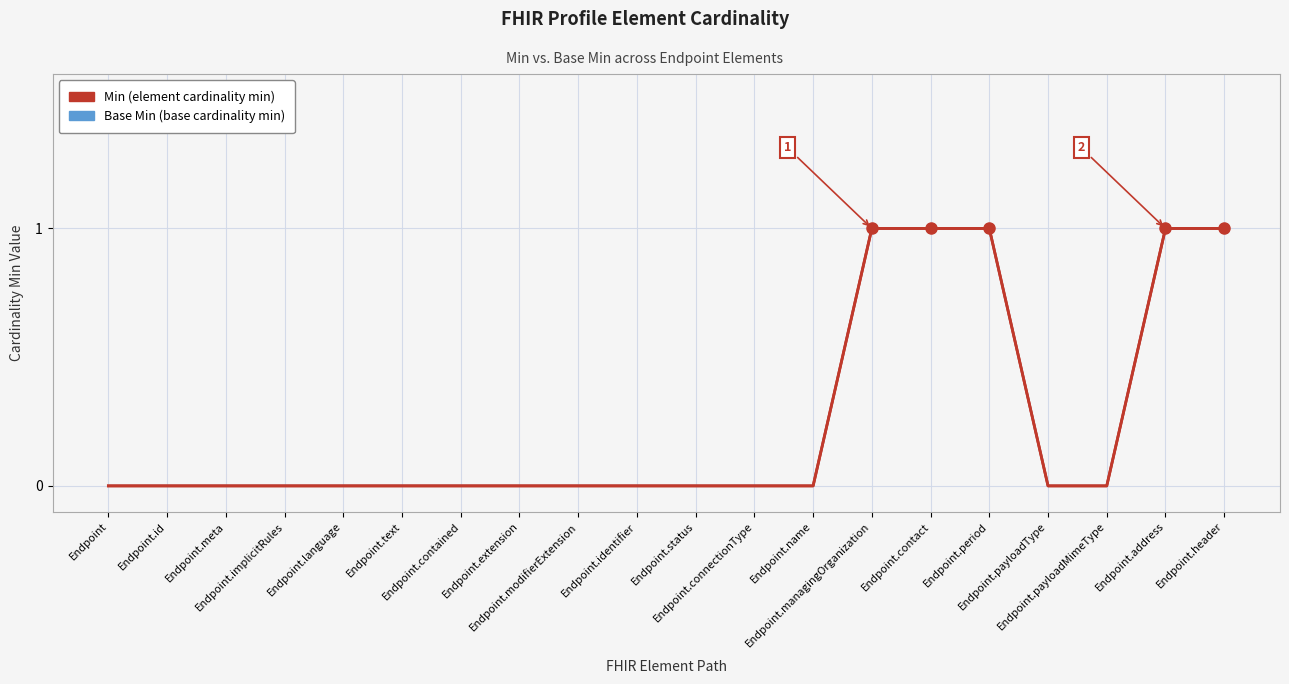

Does the chart have visible grid lines?

Yes